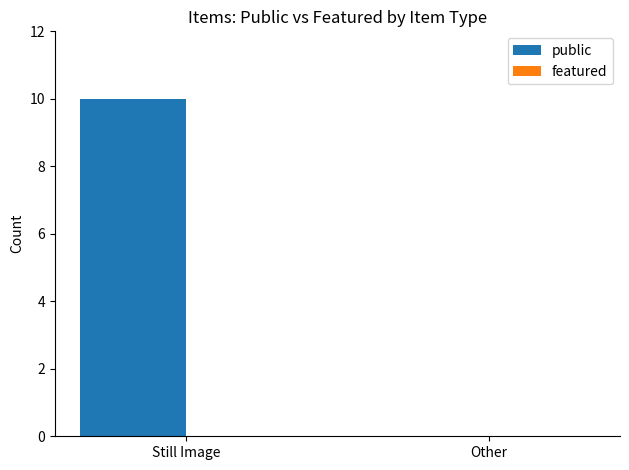

The chart shows a value of 4 at Still Image. True or false?

False